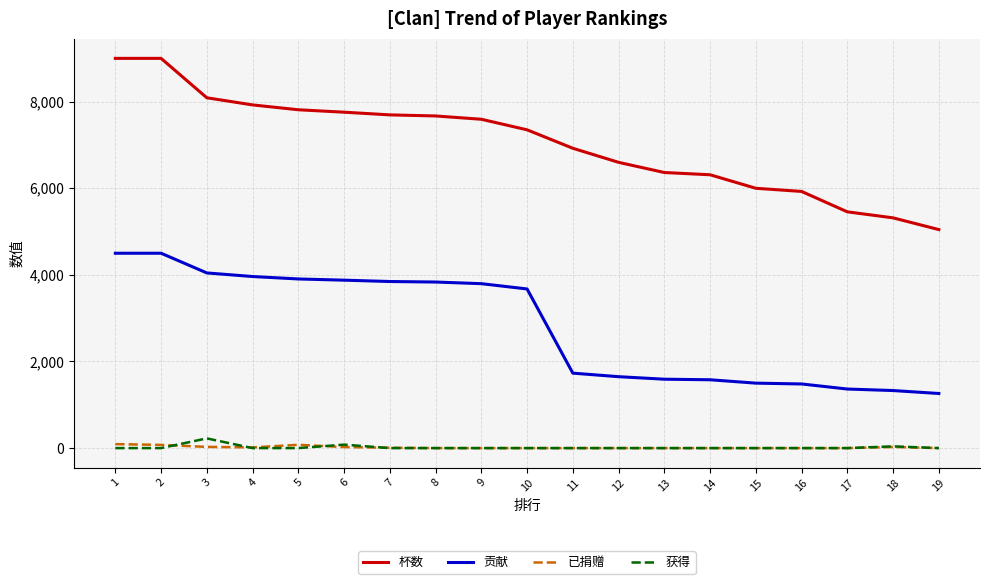

The value of 杯数 at 2 is 9000. True or false?

True